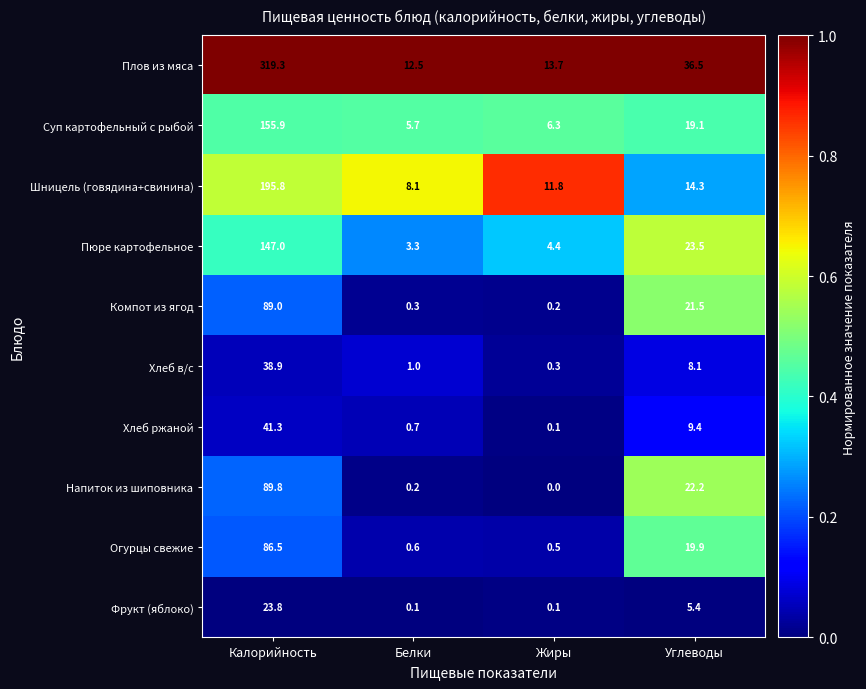

What is the difference between the highest and lowest values at Белки?

12.4